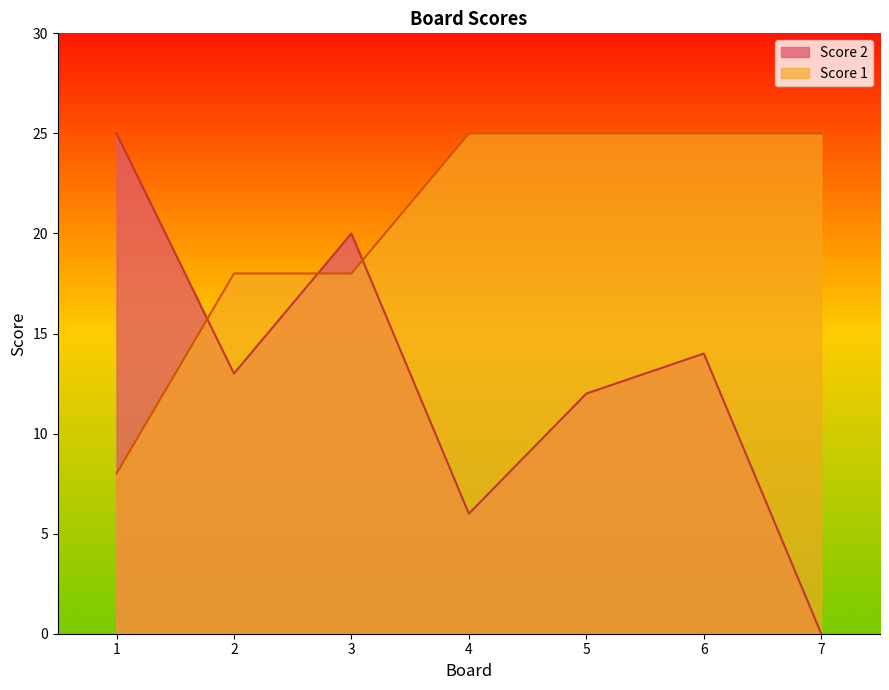

Rank the series by their average value, from lowest to highest.

Score 2, Score 1